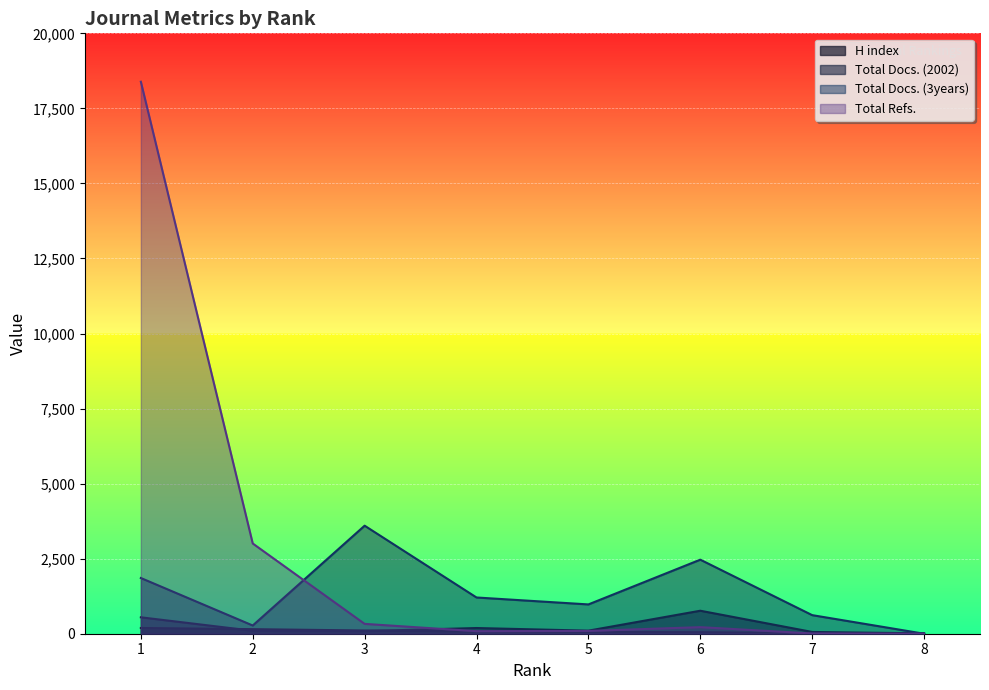

Reading left to right, what are all the values shown in this chart?

H index: 191	152	108	78	59	51	20	5
Total Docs. (2002): 547	99	88	190	102	766	59	11
Total Docs. (3years): 1856	274	3599	1207	976	2467	619	0
Total Refs.: 18388	3006	328	85	93	219	9	0